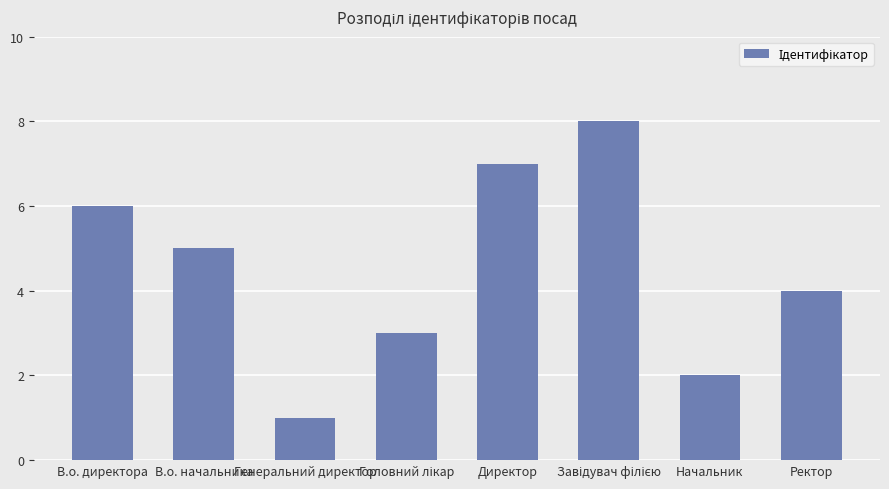

At which category does the chart reach its minimum across all series?

Генеральний директор